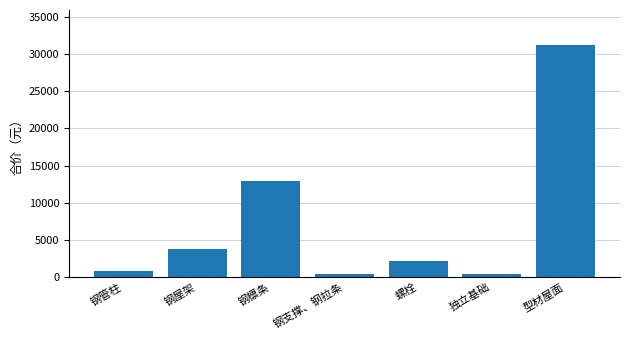

At which label is the value closest to 15827?

钢檩条